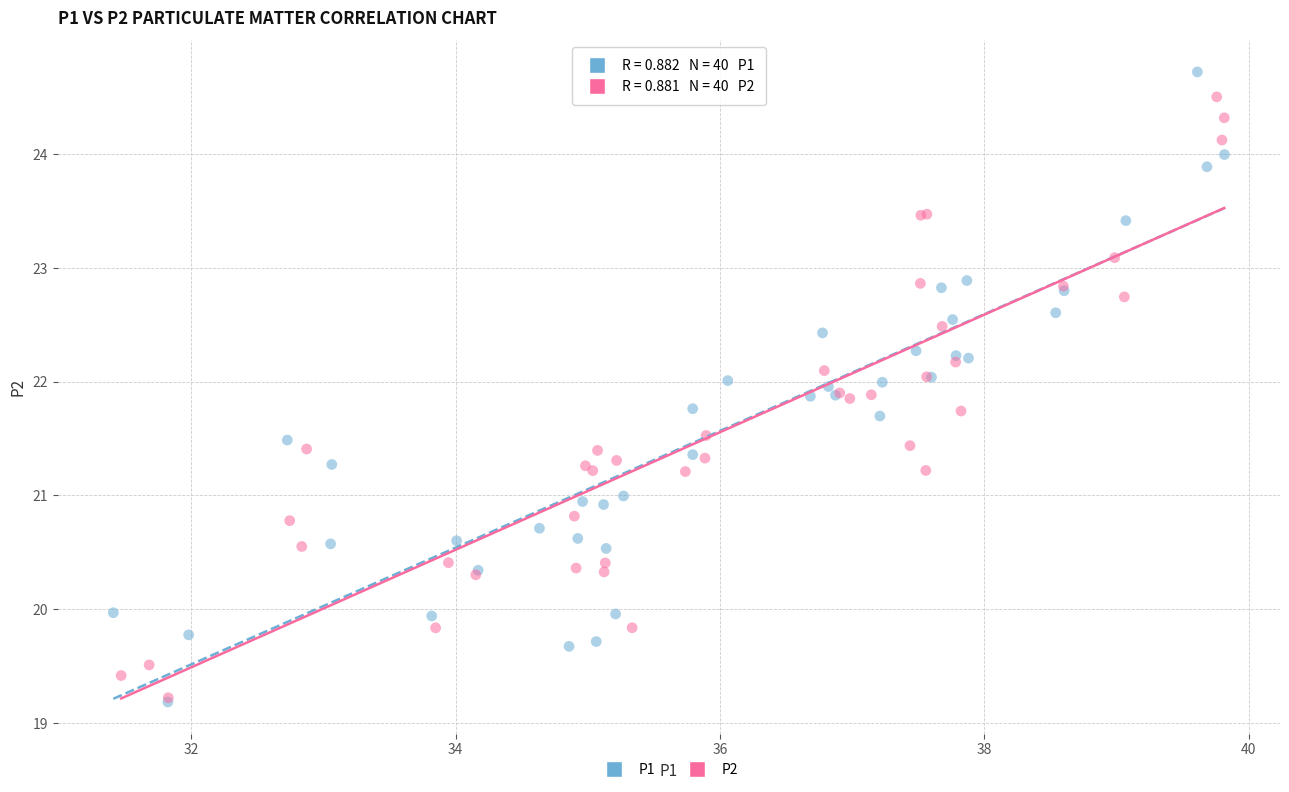

What are all the series names shown in the legend?

P1, P2